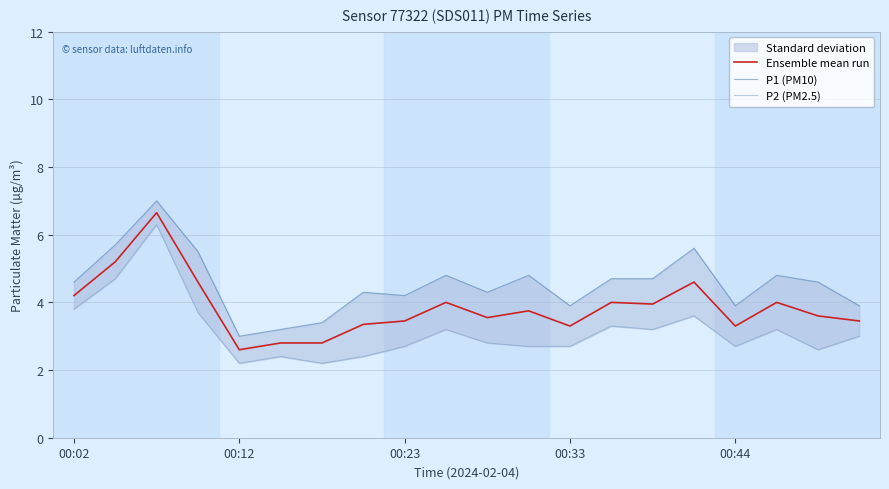

What is the difference between the second highest and second lowest values in the P2 (PM2.5) series?

2.5